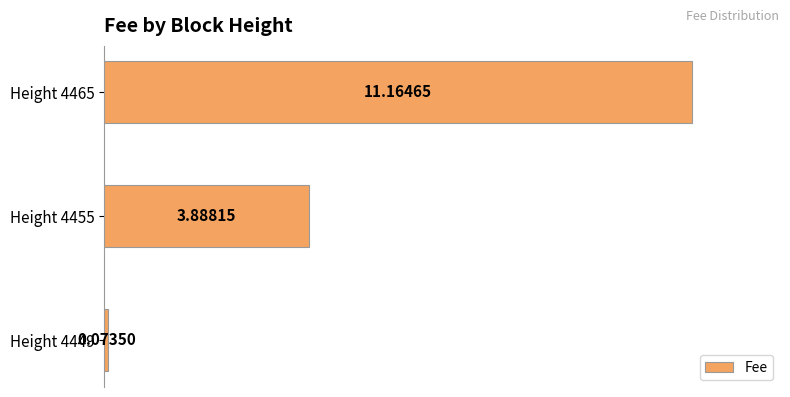

Which has a higher value, Height 4449 or Height 4455?

Height 4455